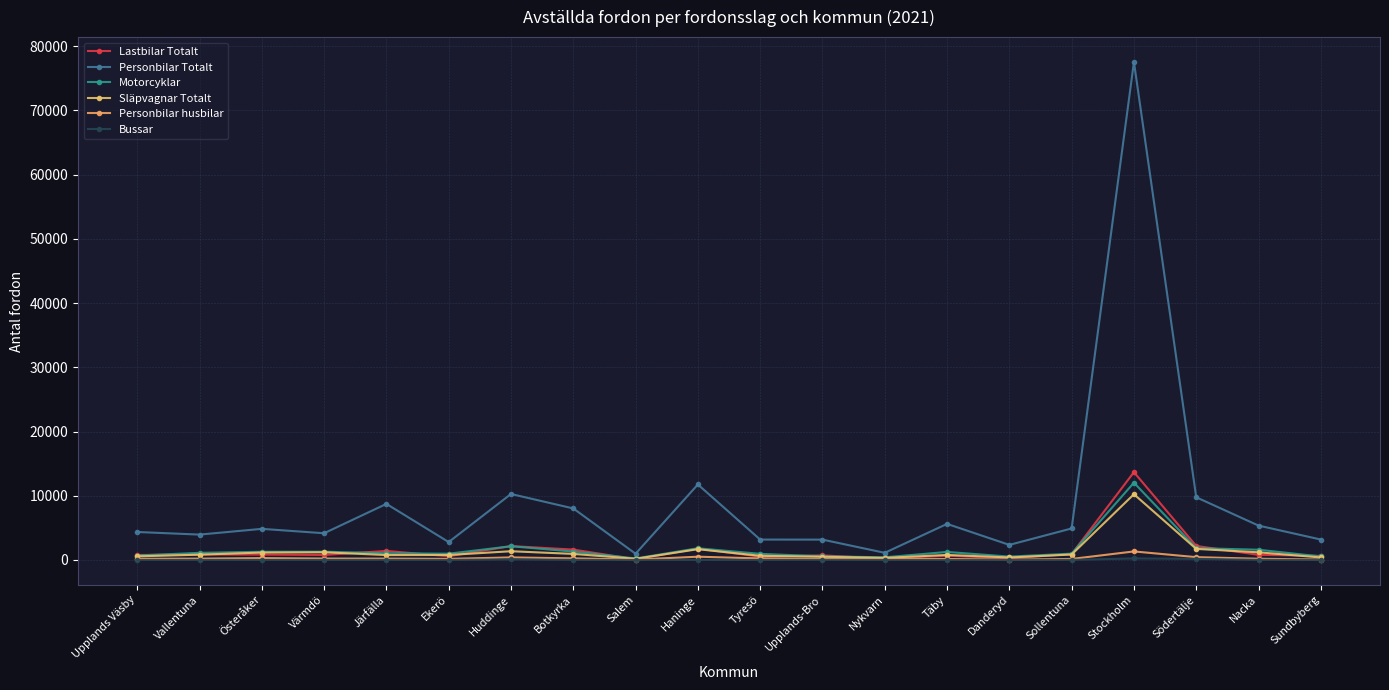

Does the chart display data point markers on the line(s)?

Yes